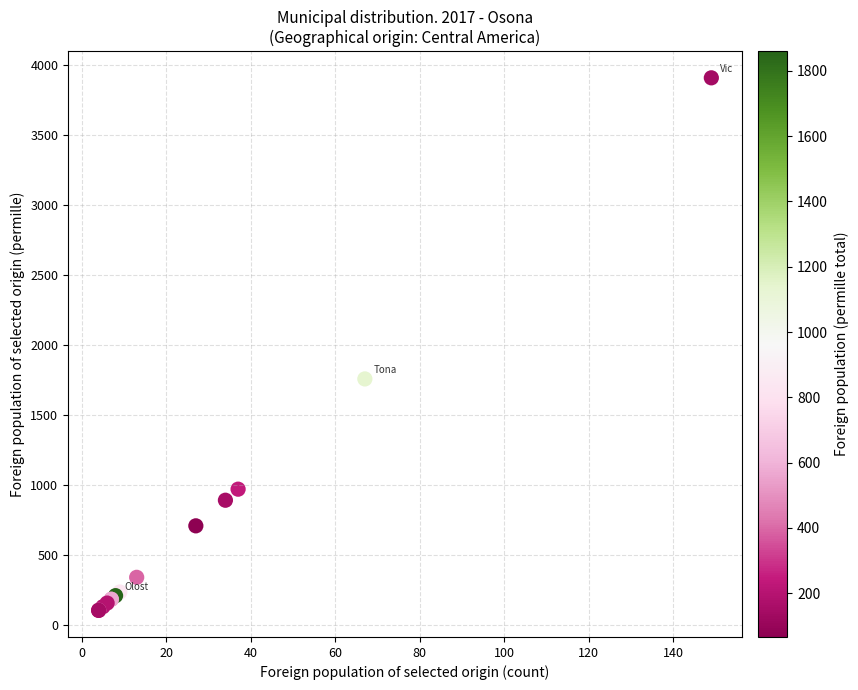

What Y value in the scatter plot is closest to 2008?

1759